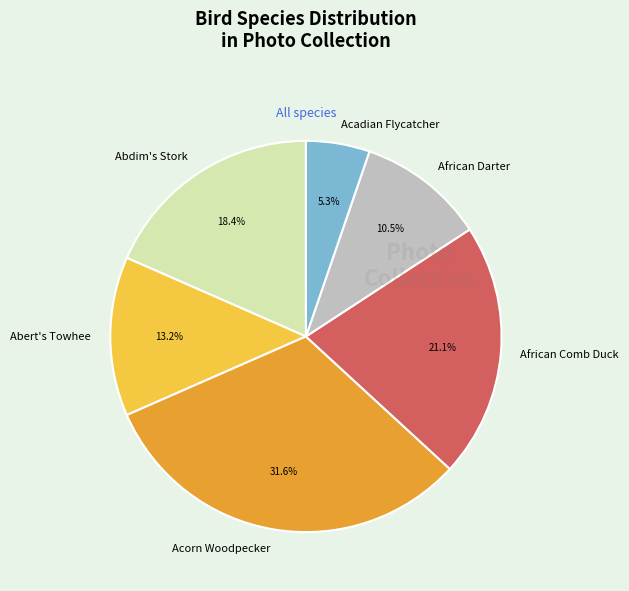

Rank the categories by value from lowest to highest.

Acadian Flycatcher, African Darter, Abert's Towhee, Abdim's Stork, African Comb Duck, Acorn Woodpecker